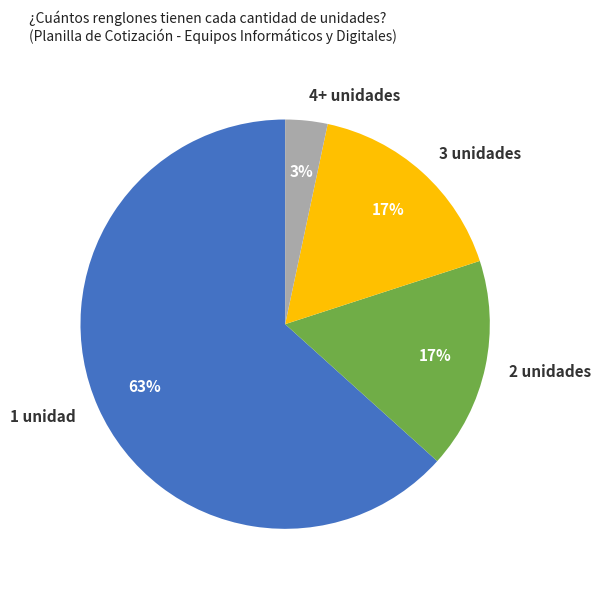

Combined, do 1 unidad and 4+ unidades account for over 50%?

Yes